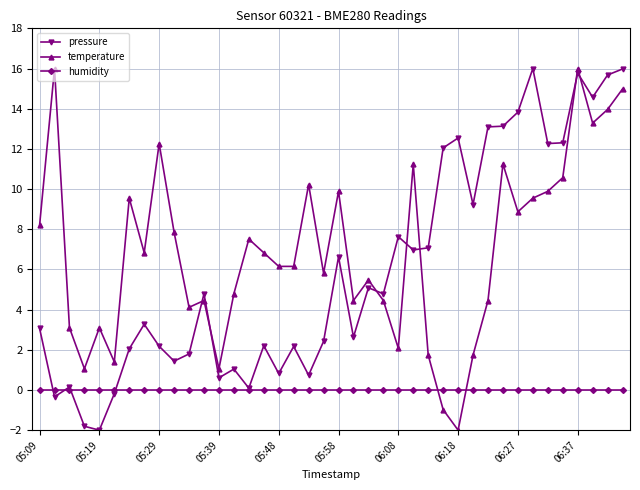

True or false: temperature has more than 0 interior local peaks.

True